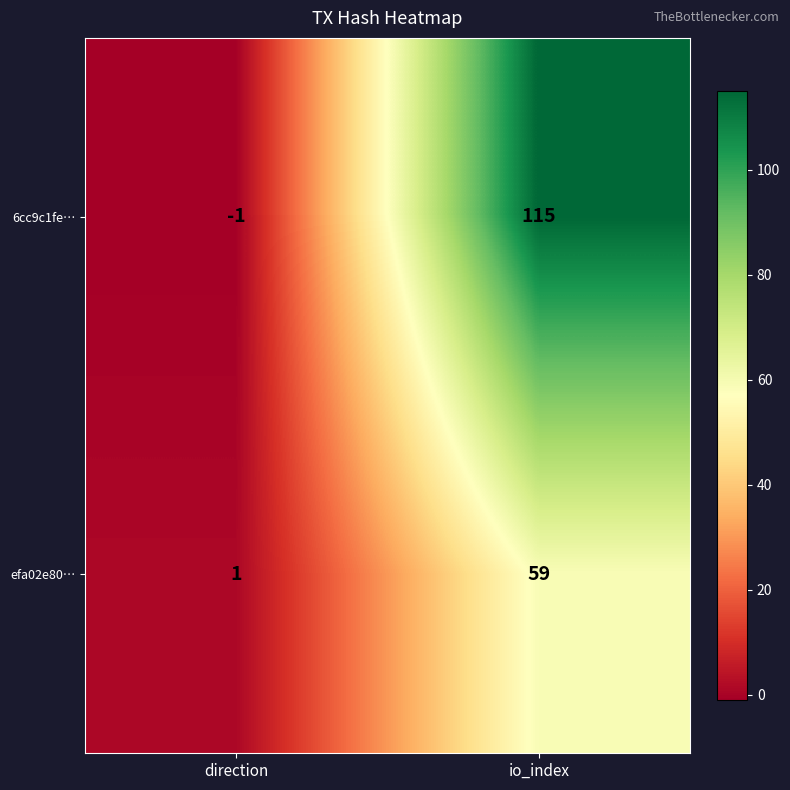

Is it true that 6cc9c1fe… equals 115 at io_index?

True